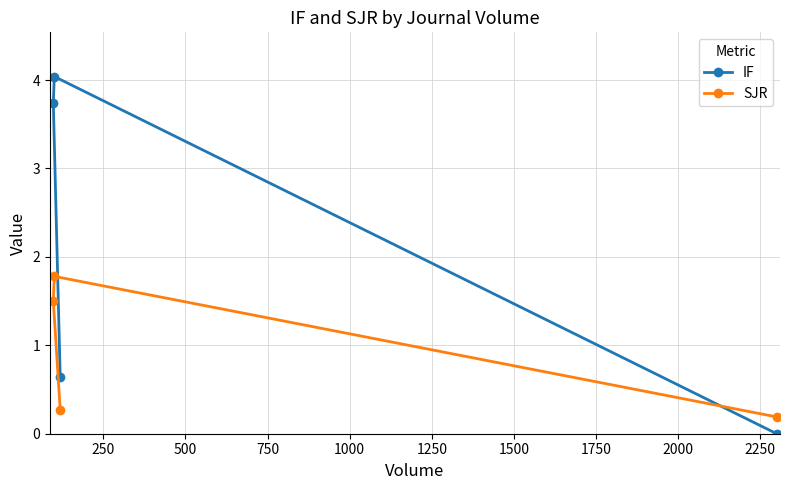

Reading right to left, transcribe all the data shown in this chart.

IF: 0.0	0.6	4.0	3.7
SJR: 0.2	0.3	1.8	1.5